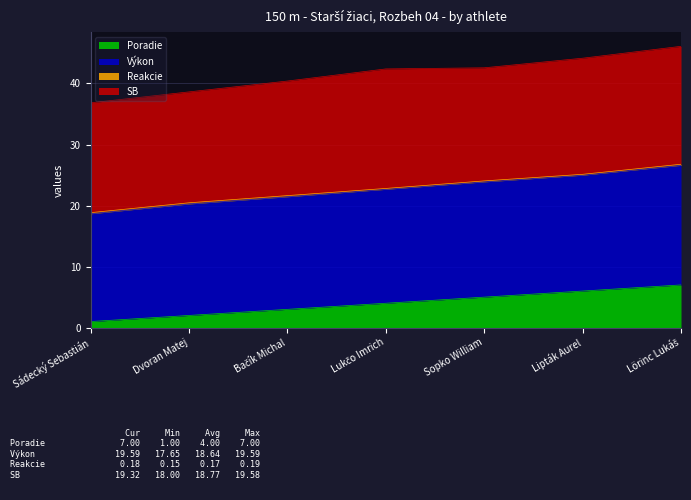

True or false: Poradie and Výkon intersect in this chart.

False